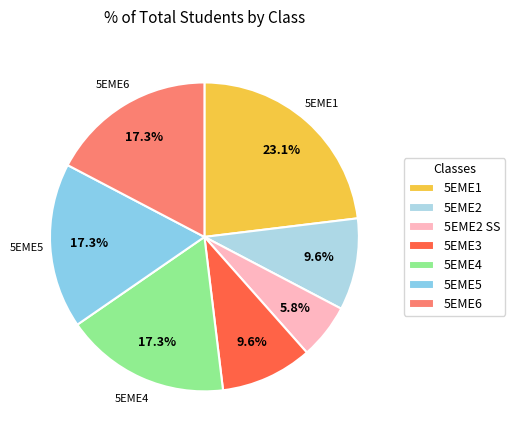

How many segments does this pie chart have?

7